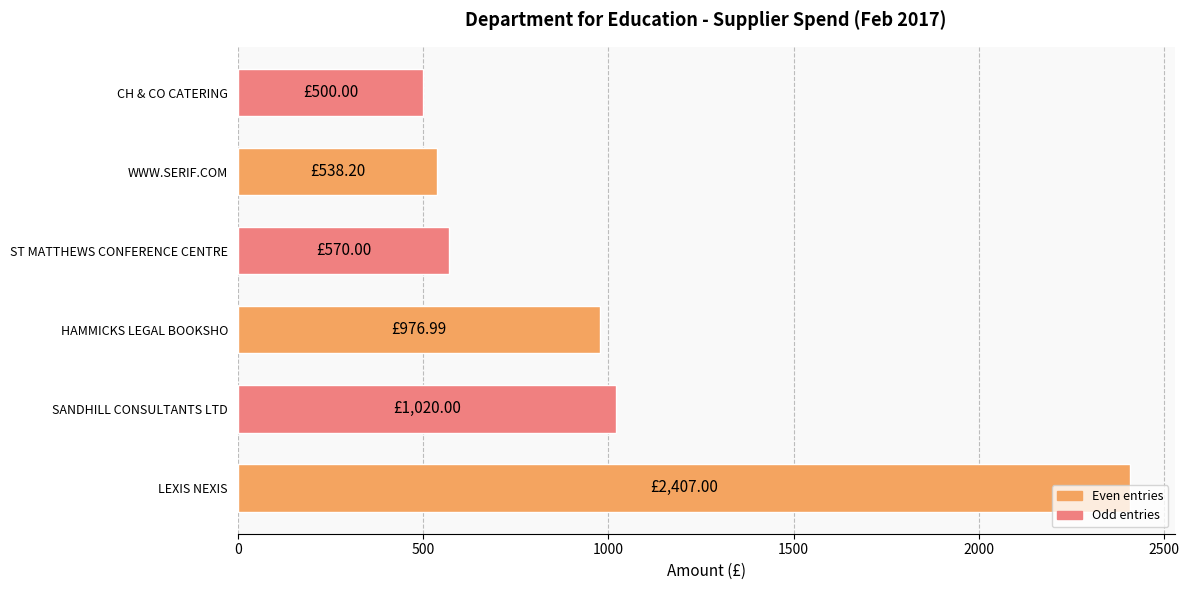

How many series are shown in this chart?

1